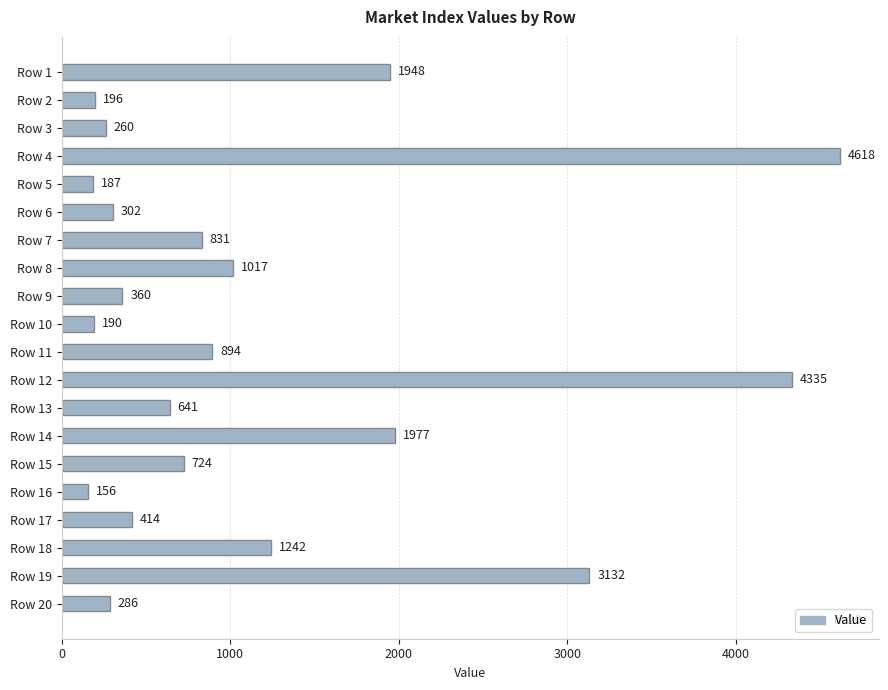

Reading top to bottom, what are all the values shown in this chart?

Row 1=1948	Row 2=196	Row 3=260	Row 4=4618	Row 5=187	Row 6=302	Row 7=831	Row 8=1017	Row 9=360	Row 10=190	Row 11=894	Row 12=4335	Row 13=641	Row 14=1977	Row 15=724	Row 16=156	Row 17=414	Row 18=1242	Row 19=3132	Row 20=286